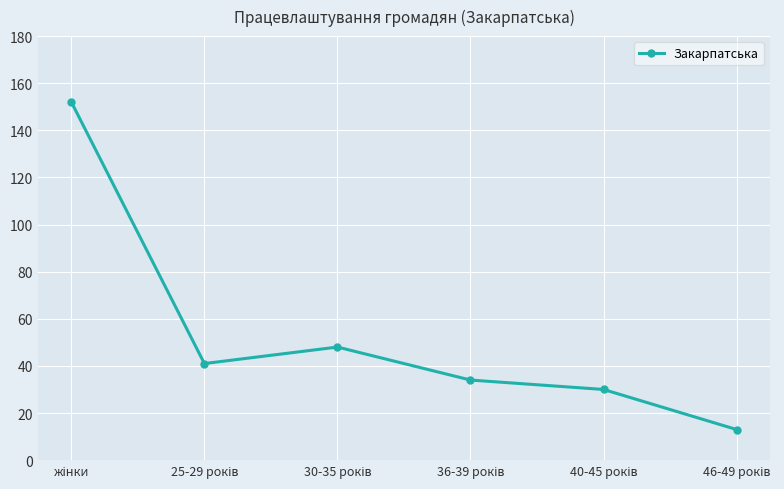

What is the maximum value shown in the chart?

152